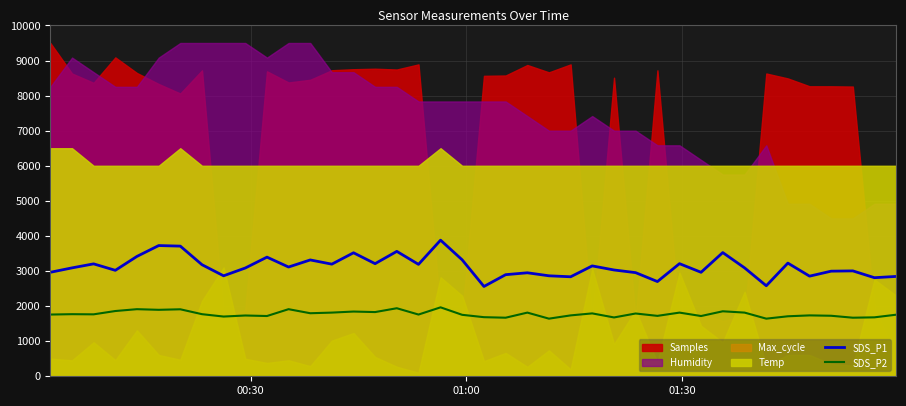

What is the lowest value of the SDS_P2 series?

1642.5